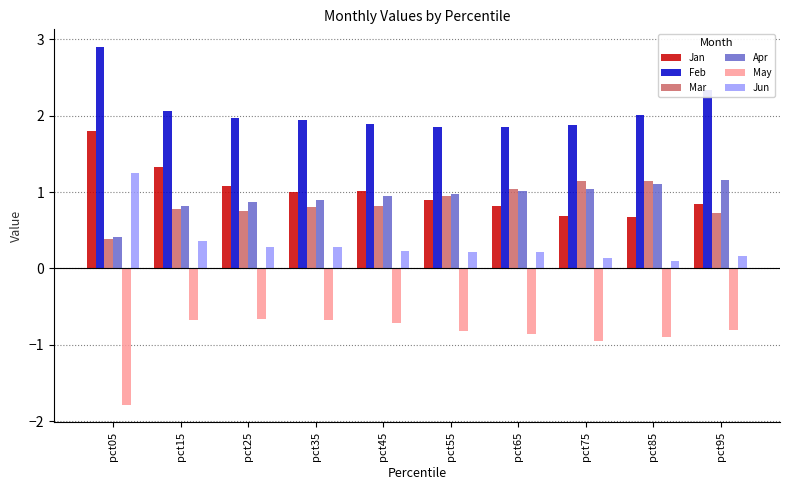

What are all the series names shown in the legend?

Jan, Feb, Mar, Apr, May, Jun